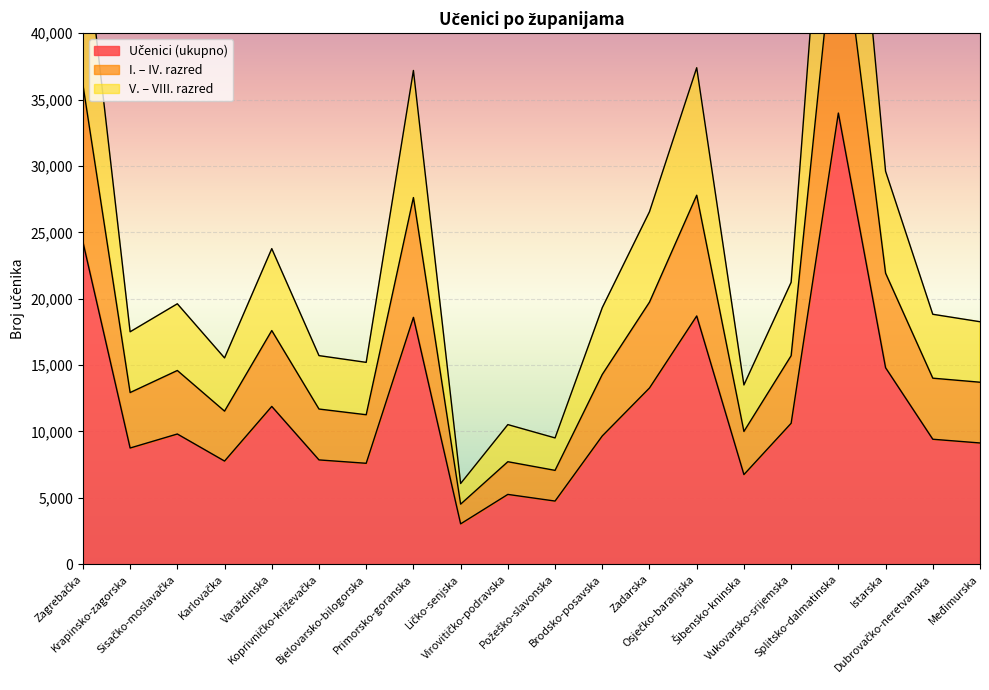

How many values in the Učenici (ukupno) series are below 9663?

10